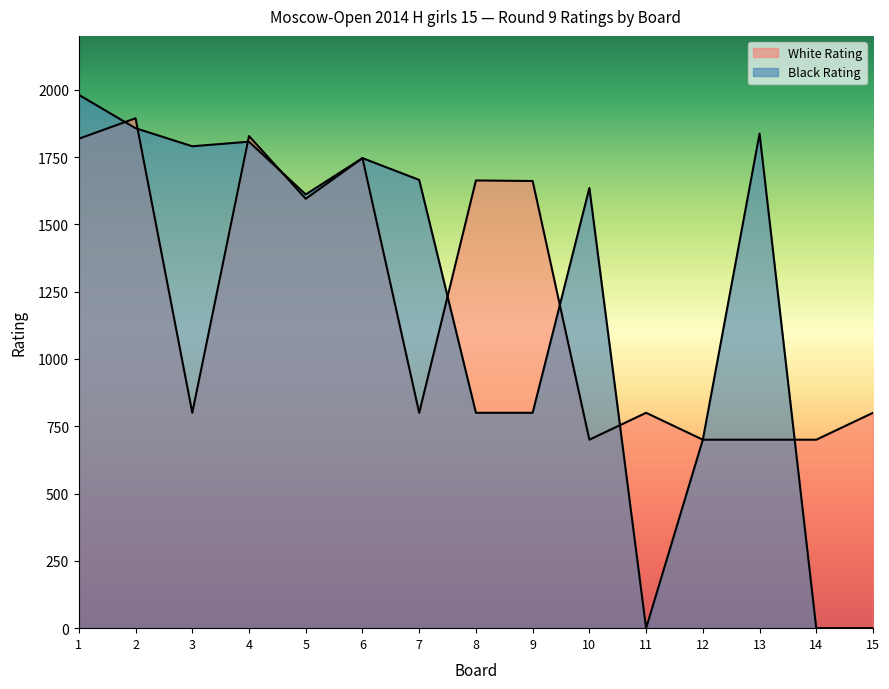

List the series in order of their peak value, lowest first.

White Rating, Black Rating